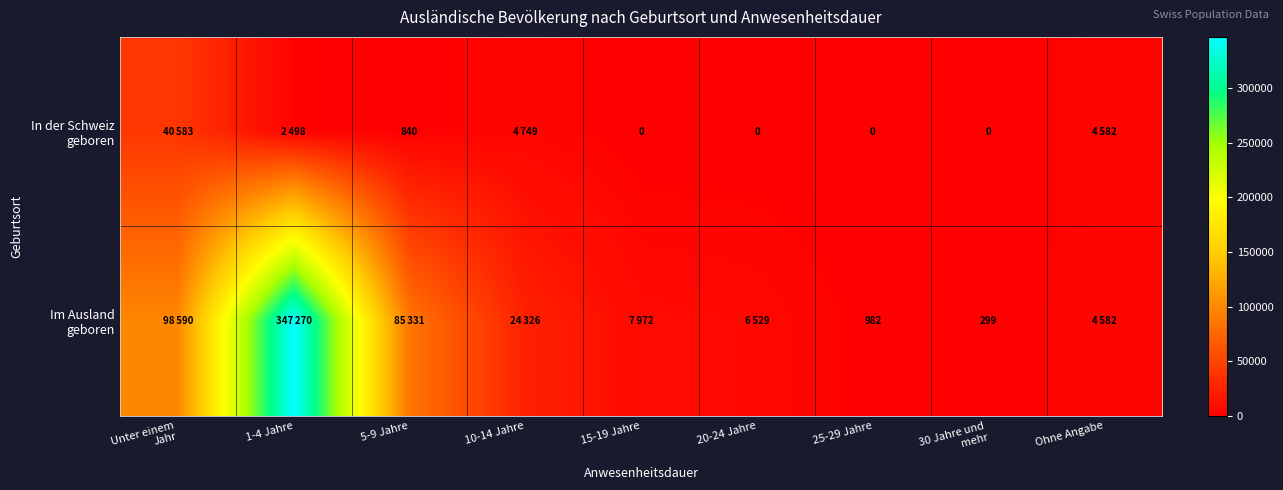

What value does the Im Ausland geboren series have at 25-29 Jahre, to the nearest 100?

1000